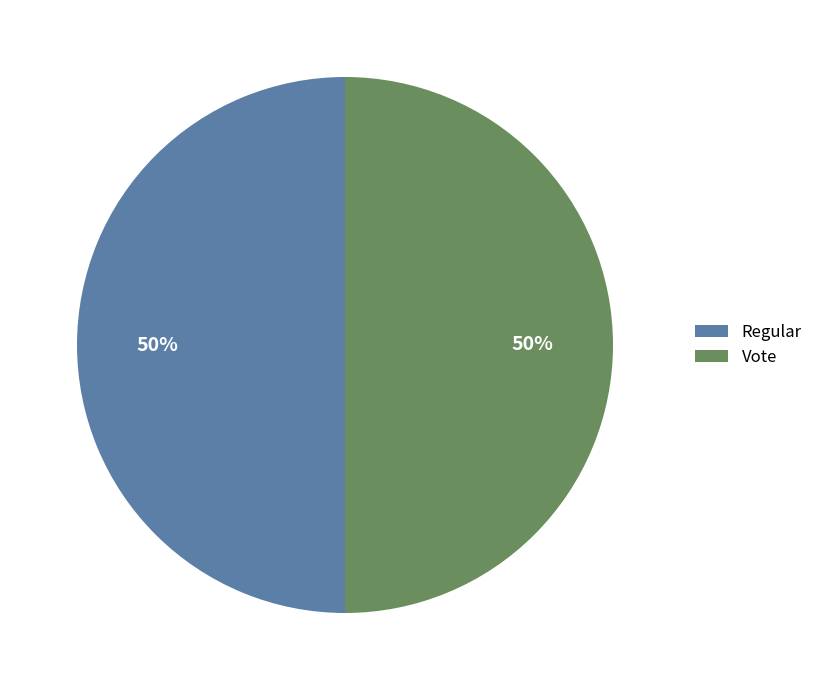

Count the number of slices in the pie.

2